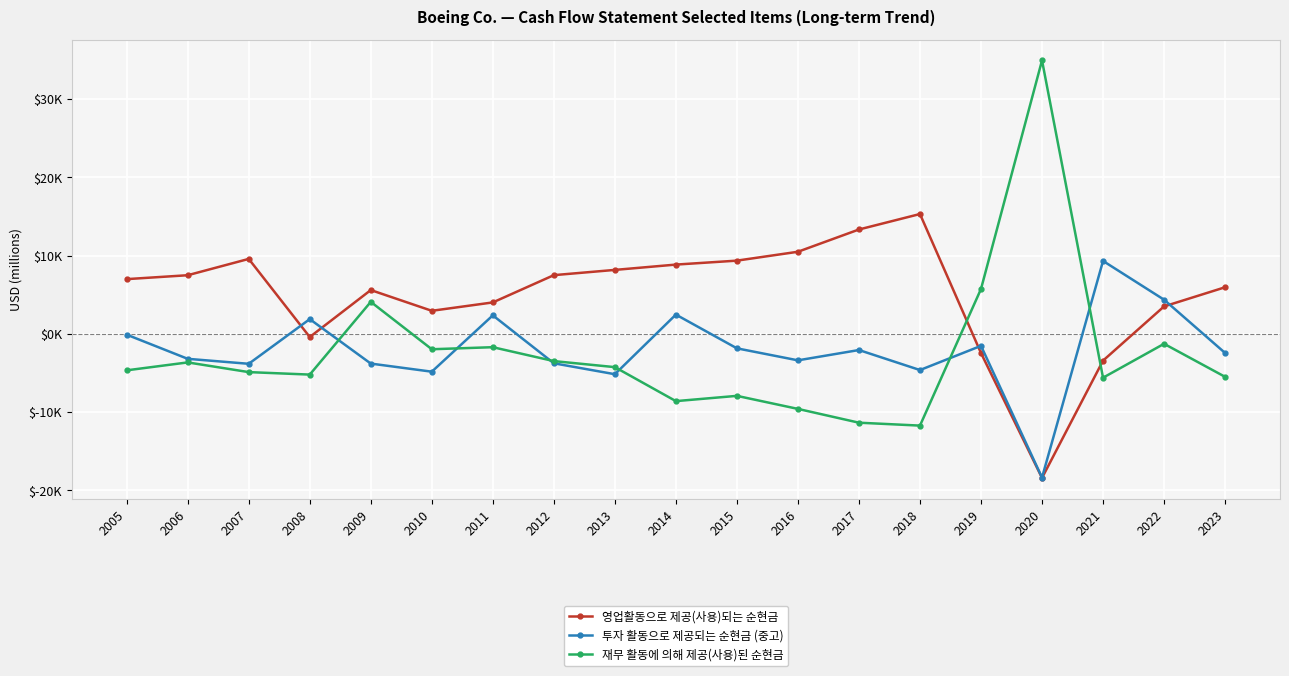

Is this an area chart (filled region under the line)?

No